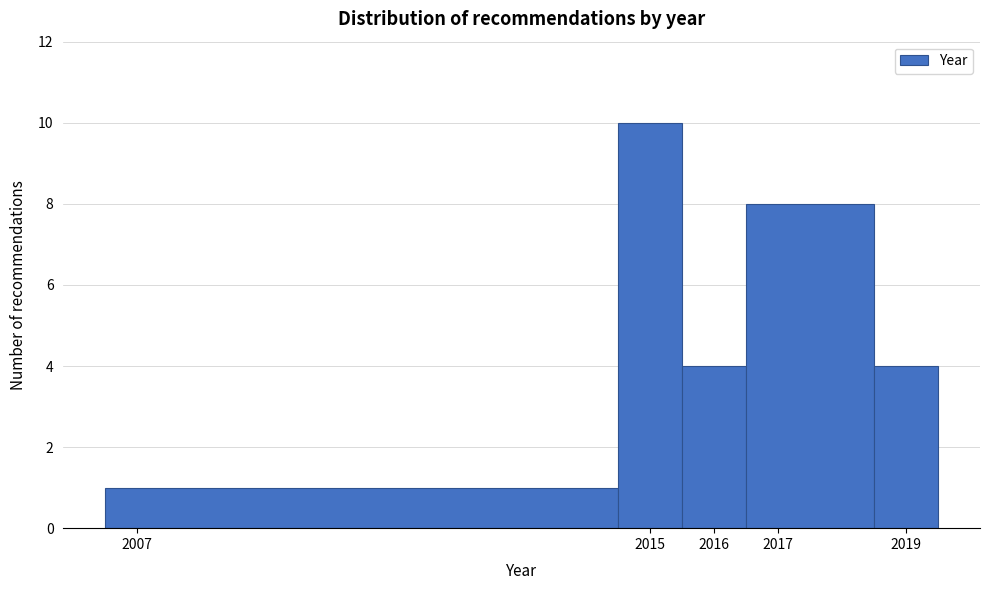

Reading left to right, list every bar in this chart as the range it spans on the x-axis followed by its height. The values are not printed on the chart, so give them approximately, as read against the axis.

2006.5 to 2014.5: 1
2014.5 to 2015.5: 10
2015.5 to 2016.5: 4
2016.5 to 2018.5: 8
2018.5 to 2019.5: 4